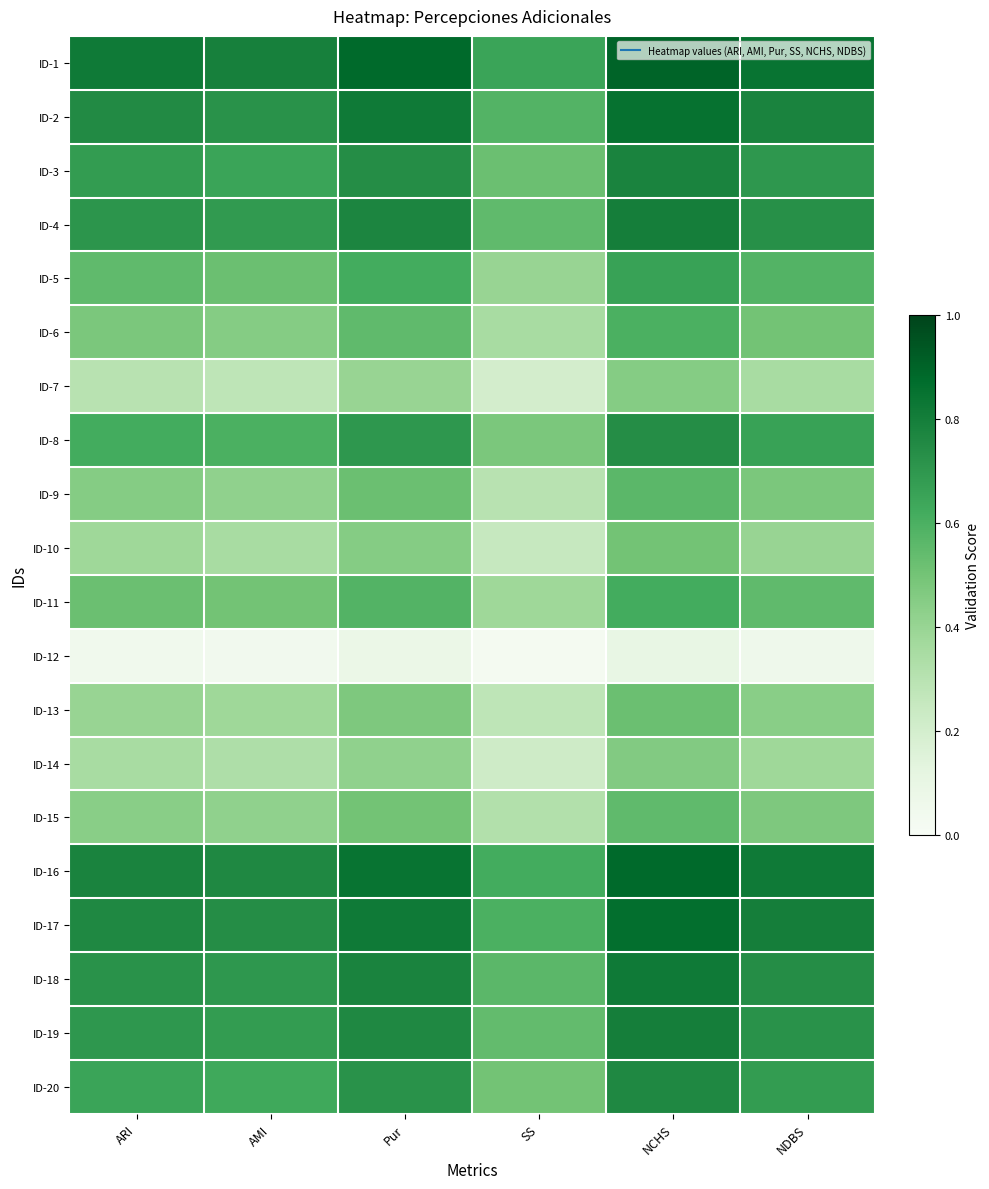

How many data points does each series have?

6